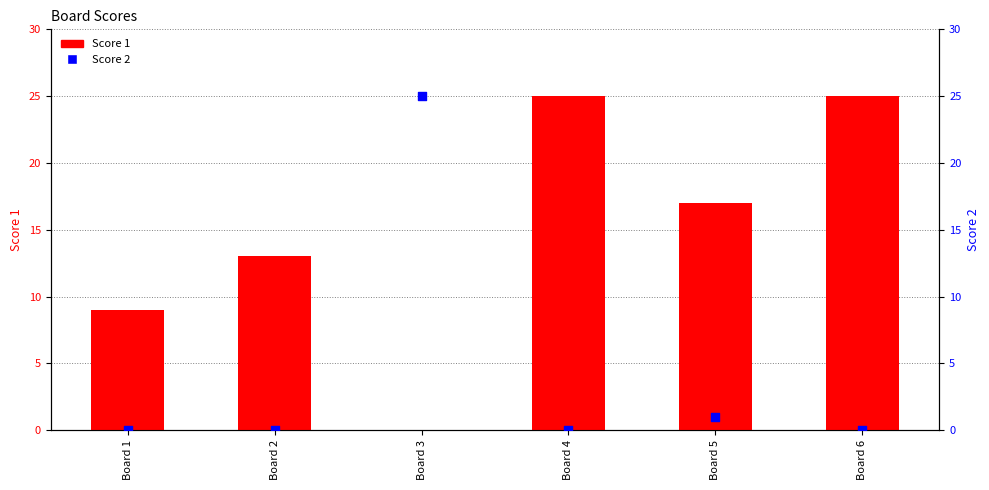

Which series reaches the minimum Y coordinate?

Score 1